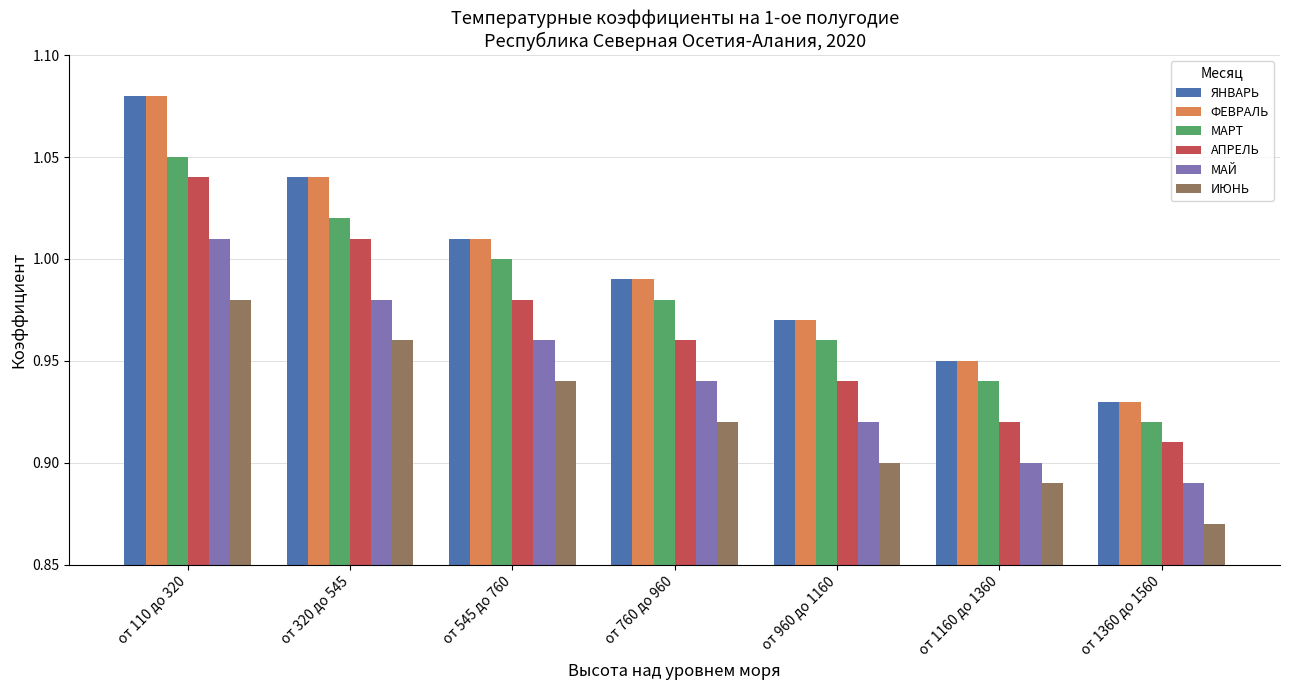

How many groups of bars are there?

7